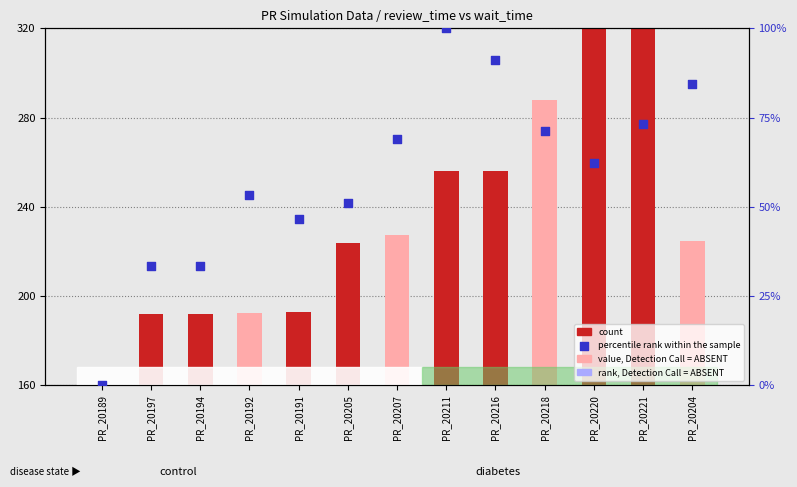

At how many categories does at least one series exceed 281?

3